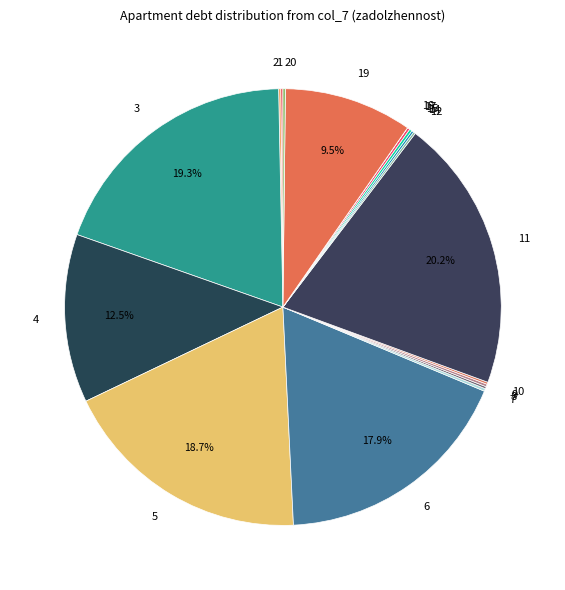

Is there any slice that represents more than half of the pie?

No